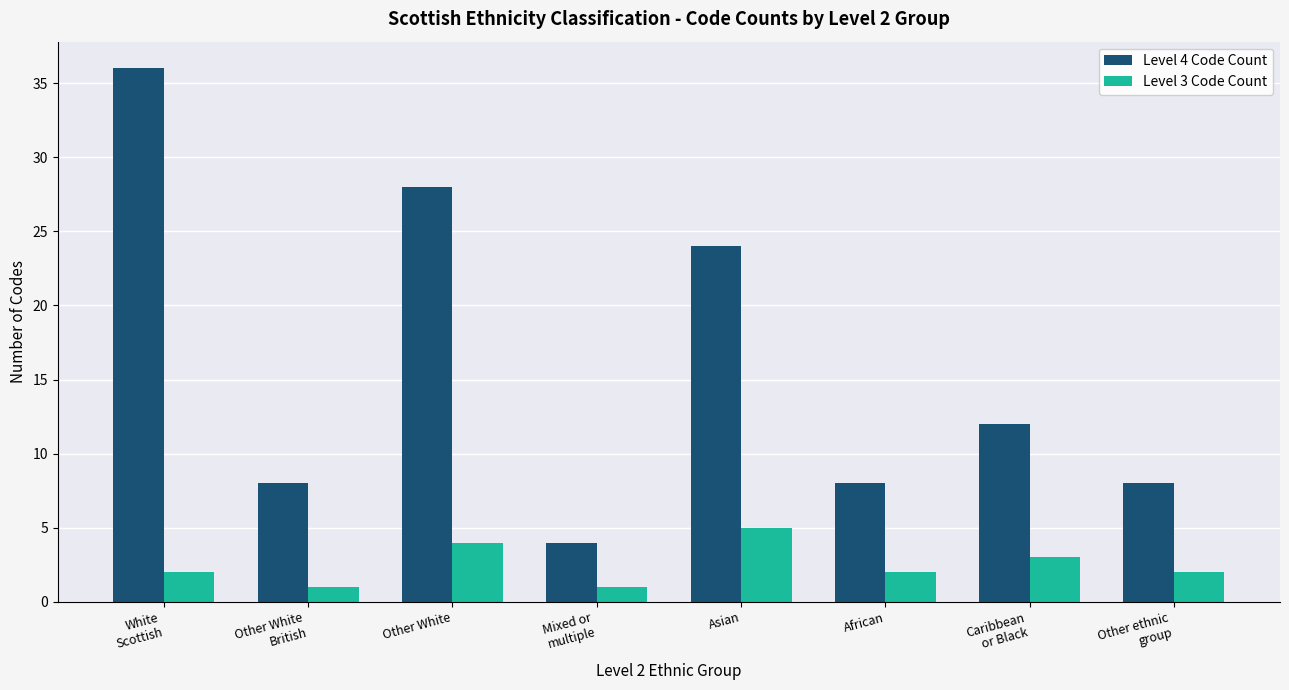

List the series in order of their peak value, highest first.

Level 4 Code Count, Level 3 Code Count